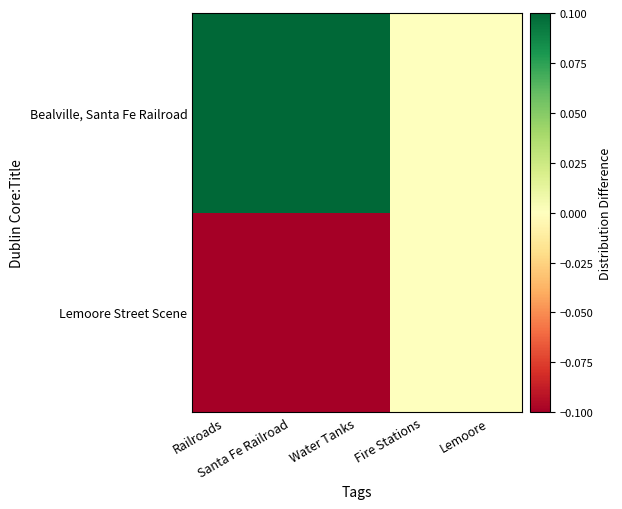

Is it true that Bealville, Santa Fe Railroad equals 0.0 at Lemoore?

True